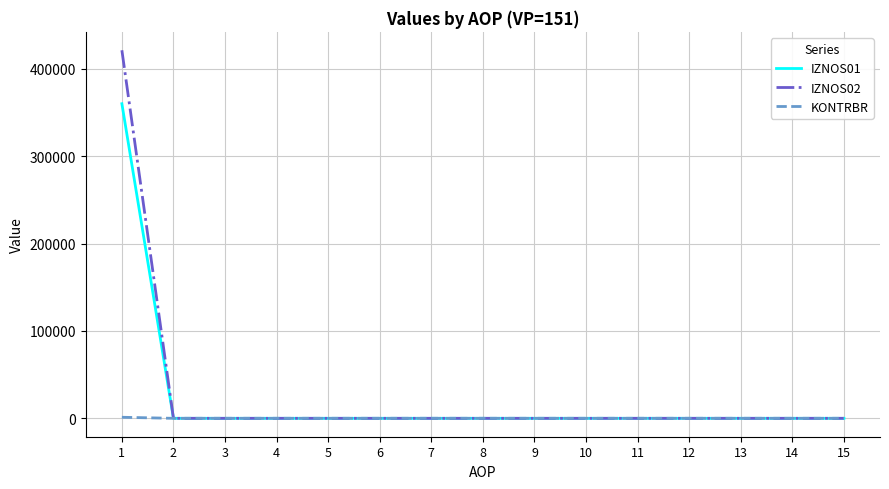

Which series has the largest total across all categories?

IZNOS02